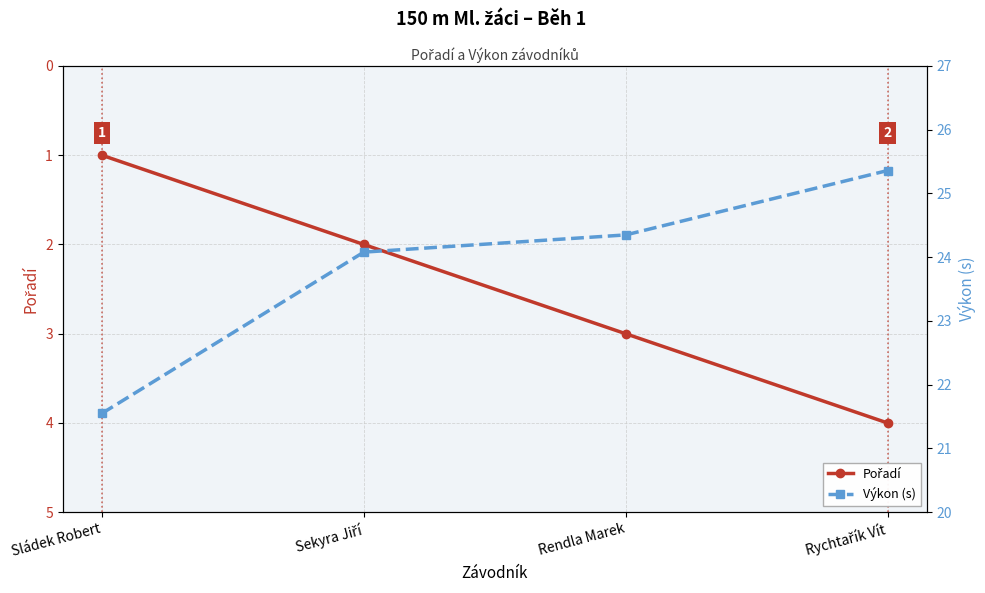

What is the label of the 1st point from the left?

Sládek Robert